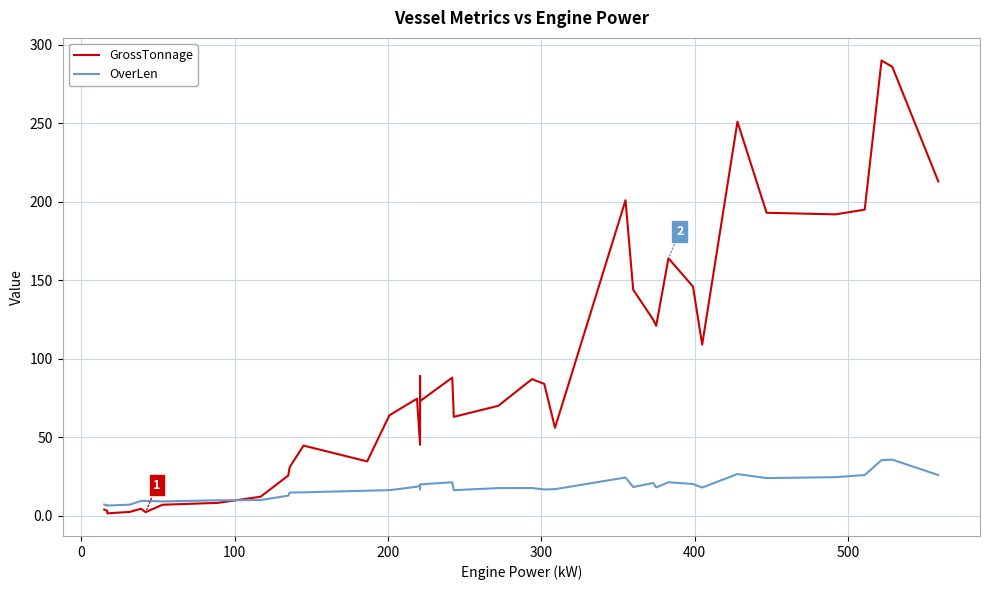

How many categories are shown in the chart?

40